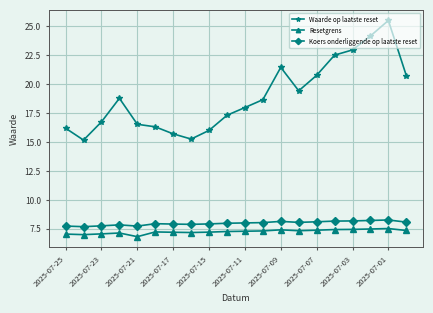

True or false: Koers onderliggende op laatste reset and Waarde op laatste reset cross at least once.

False